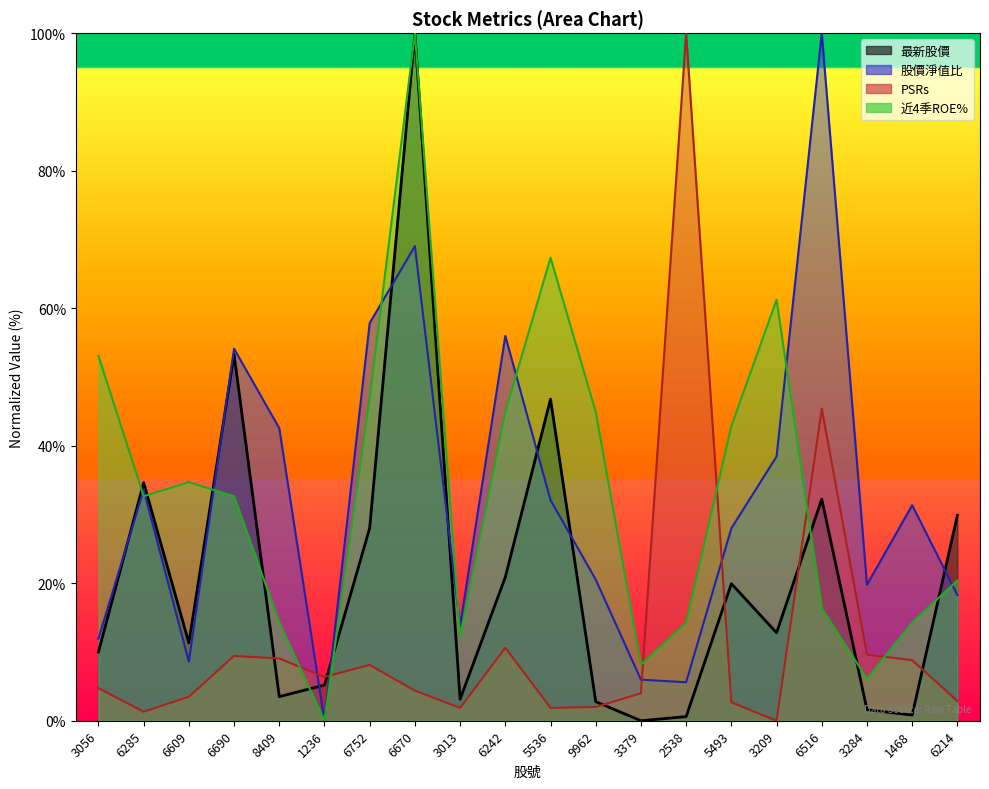

What is the average value of the 近4季ROE% series?

33.4